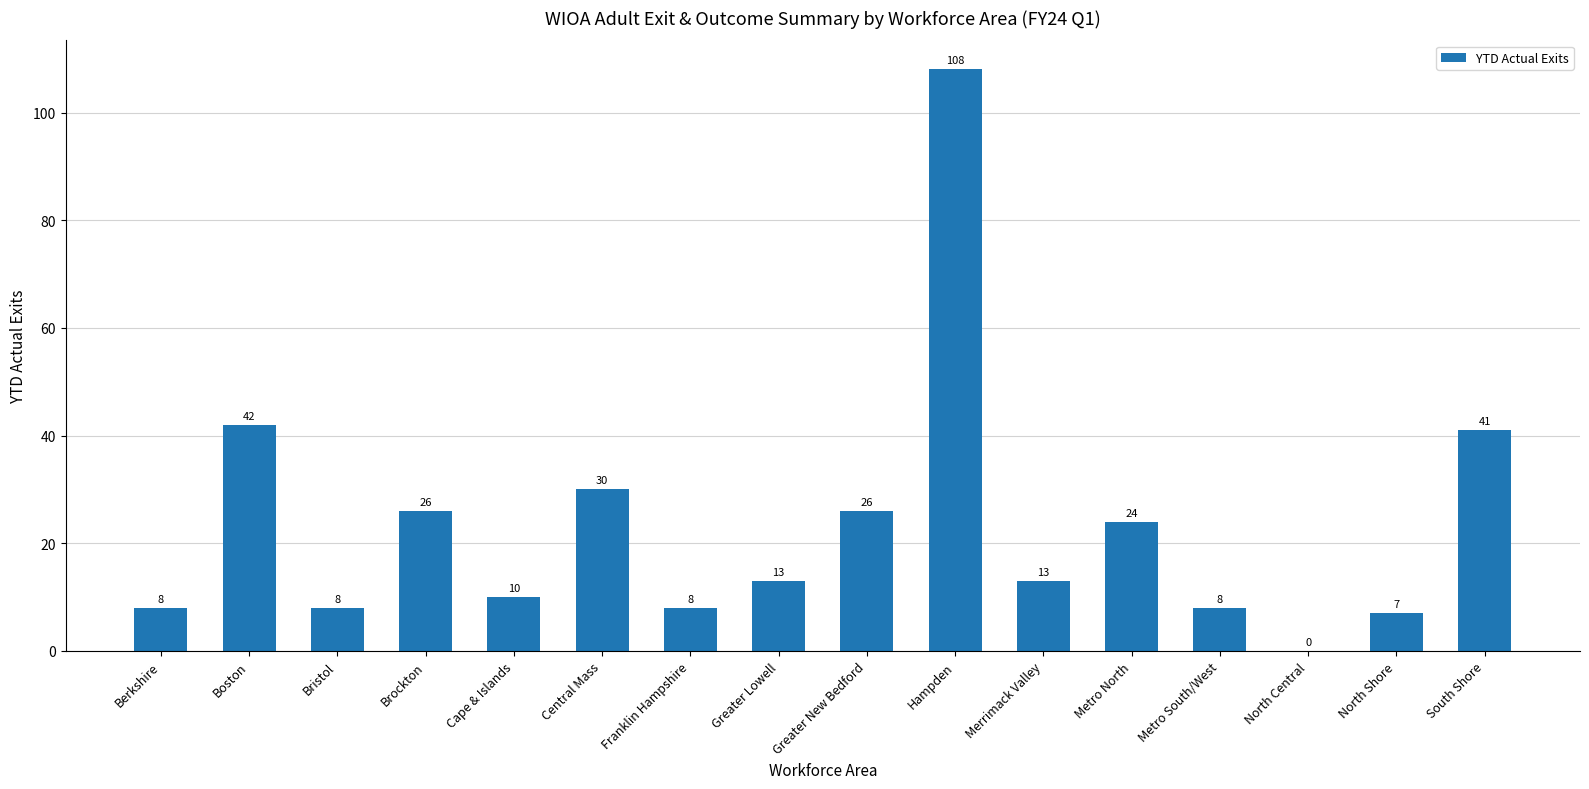

Reading right to left, list all the values displayed in this chart.

41	7	0	8	24	13	108	26	13	8	30	10	26	8	42	8